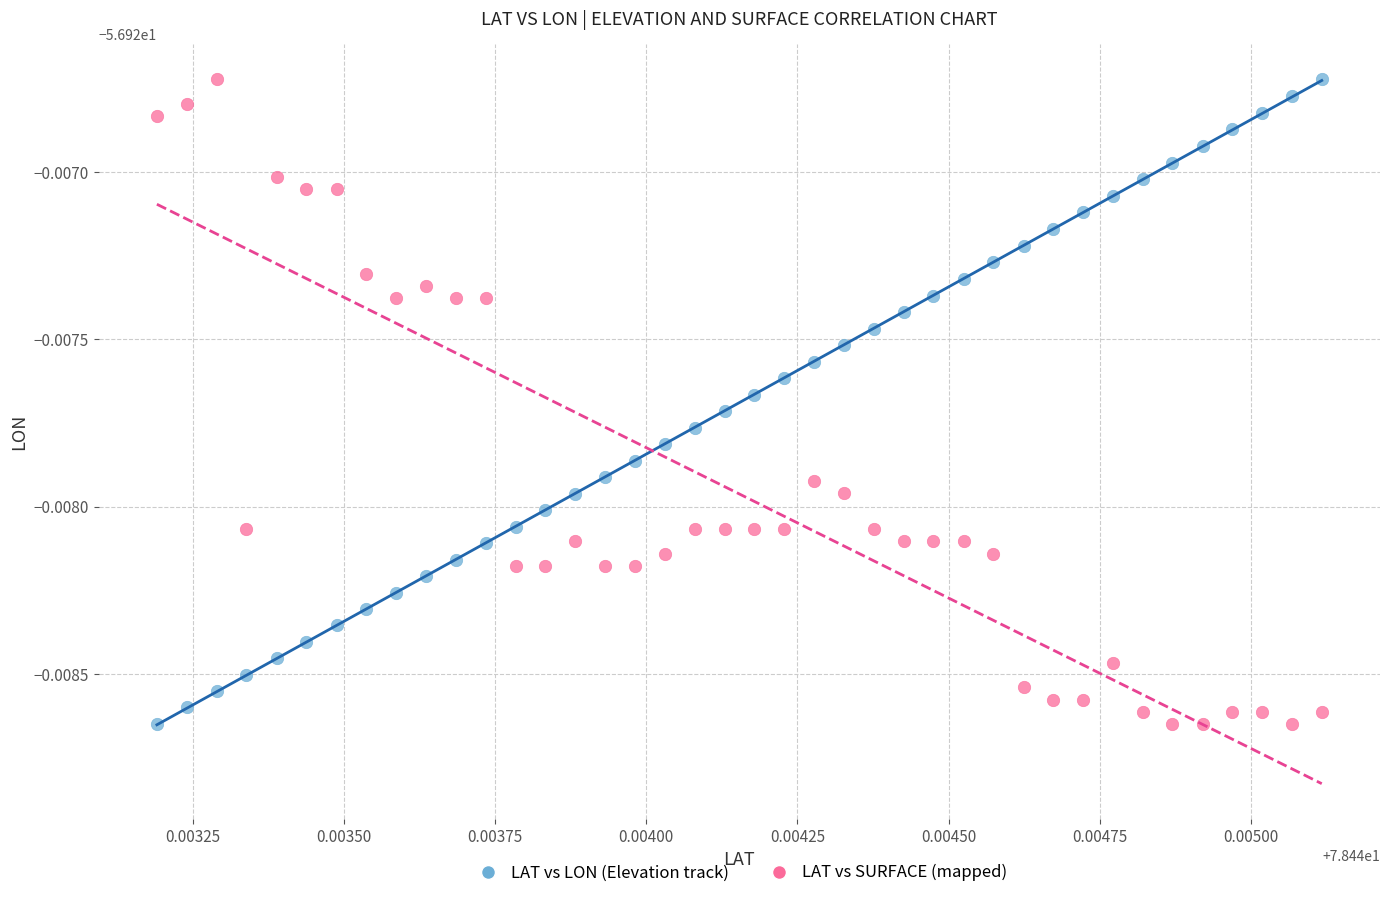

What are all the series names shown in the legend?

LAT vs LON (Elevation track), LAT vs SURFACE (mapped)